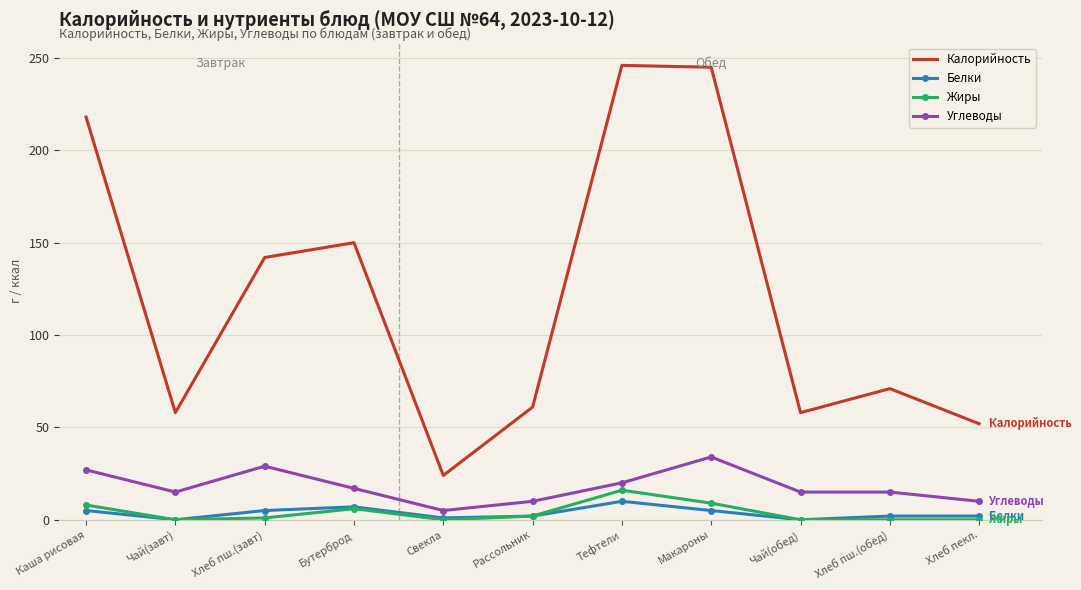

What is the sum of all Калорийность values?

1325